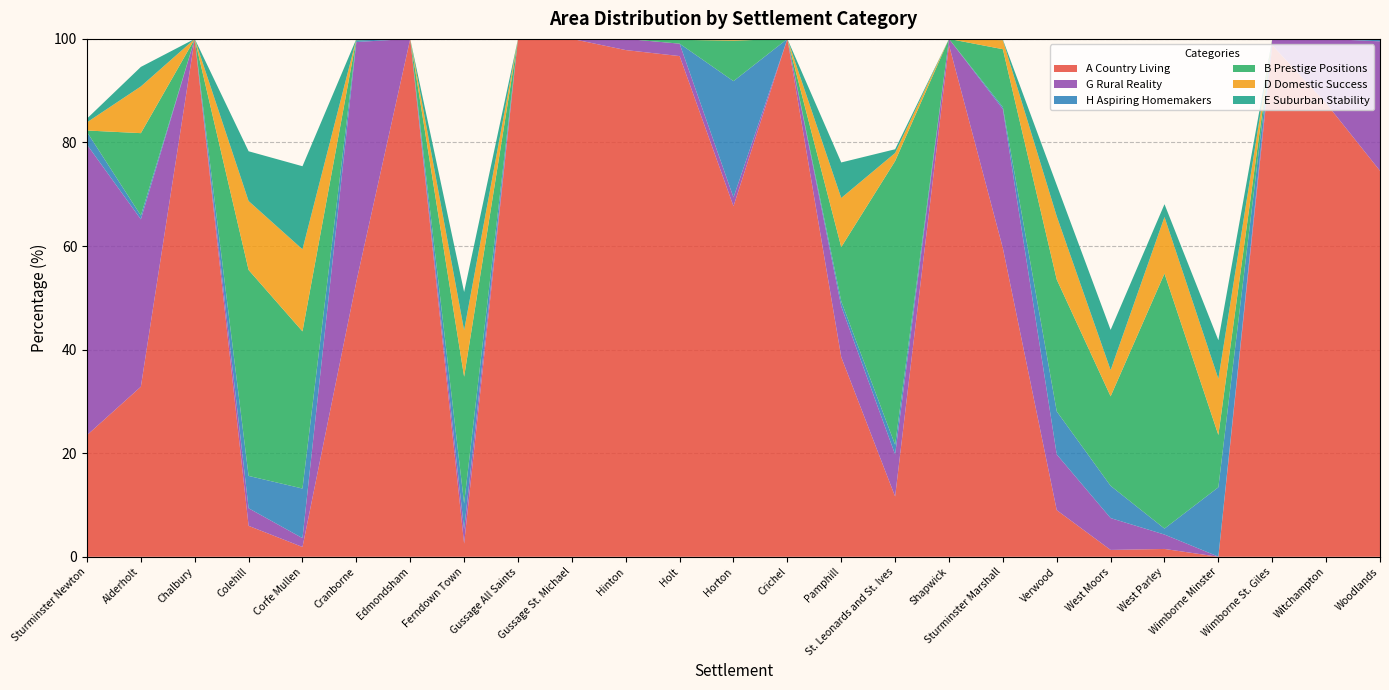

Reading right to left, transcribe all the data shown in this chart.

A Country Living: Woodlands=74.5	Witchampton=87.6	Wimborne St. Giles=98.8	Wimborne Minster=0.0	West Parley=1.5	West Moors=1.3	Verwood=9.0	Sturminster Marshall=59.6	Shapwick=98.8	St. Leonards and St. Ives=11.6	Pamphill=38.6	Crichel=100.0	Horton=67.7	Holt=96.7	Hinton=97.8	Gussage St. Michael=100.0	Gussage All Saints=100.0	Ferndown Town=2.5	Edmondsham=100.0	Cranborne=53.1	Corfe Mullen=1.9	Colehill=6.0	Chalbury=100.0	Alderholt=32.8	Sturminster Newton=23.5
G Rural Reality: Woodlands=25.0	Witchampton=12.4	Wimborne St. Giles=1.2	Wimborne Minster=0.0	West Parley=2.8	West Moors=6.2	Verwood=10.8	Sturminster Marshall=26.9	Shapwick=1.2	St. Leonards and St. Ives=8.1	Pamphill=9.8	Crichel=0.0	Horton=1.7	Holt=2.4	Hinton=2.2	Gussage St. Michael=0.0	Gussage All Saints=0.0	Ferndown Town=2.8	Edmondsham=0.0	Cranborne=46.3	Corfe Mullen=1.7	Colehill=3.4	Chalbury=0.0	Alderholt=32.3	Sturminster Newton=56.1
H Aspiring Homemakers: Woodlands=0.5	Witchampton=0.0	Wimborne St. Giles=0.0	Wimborne Minster=13.4	West Parley=1.1	West Moors=6.2	Verwood=8.3	Sturminster Marshall=0.4	Shapwick=0.0	St. Leonards and St. Ives=1.9	Pamphill=1.0	Crichel=0.0	Horton=22.4	Holt=0.0	Hinton=0.0	Gussage St. Michael=0.0	Gussage All Saints=0.0	Ferndown Town=5.0	Edmondsham=0.0	Cranborne=0.3	Corfe Mullen=9.6	Colehill=6.2	Chalbury=0.0	Alderholt=0.7	Sturminster Newton=2.4
B Prestige Positions: Woodlands=0.0	Witchampton=0.0	Wimborne St. Giles=0.0	Wimborne Minster=10.1	West Parley=49.2	West Moors=17.3	Verwood=25.5	Sturminster Marshall=11.2	Shapwick=0.0	St. Leonards and St. Ives=54.8	Pamphill=10.5	Crichel=0.0	Horton=7.8	Holt=0.7	Hinton=0.0	Gussage St. Michael=0.0	Gussage All Saints=0.0	Ferndown Town=24.5	Edmondsham=0.0	Cranborne=0.3	Corfe Mullen=30.3	Colehill=39.8	Chalbury=0.0	Alderholt=15.9	Sturminster Newton=0.3
D Domestic Success: Woodlands=0.0	Witchampton=0.0	Wimborne St. Giles=0.0	Wimborne Minster=10.9	West Parley=10.9	West Moors=5.1	Verwood=12.2	Sturminster Marshall=1.7	Shapwick=0.0	St. Leonards and St. Ives=1.6	Pamphill=9.5	Crichel=0.0	Horton=0.3	Holt=0.2	Hinton=0.0	Gussage St. Michael=0.0	Gussage All Saints=0.0	Ferndown Town=9.0	Edmondsham=0.0	Cranborne=0.0	Corfe Mullen=15.8	Colehill=13.3	Chalbury=0.0	Alderholt=9.0	Sturminster Newton=1.6
E Suburban Stability: Woodlands=0.0	Witchampton=0.0	Wimborne St. Giles=0.0	Wimborne Minster=7.4	West Parley=2.5	West Moors=7.8	Verwood=6.0	Sturminster Marshall=0.1	Shapwick=0.0	St. Leonards and St. Ives=0.7	Pamphill=6.9	Crichel=0.0	Horton=0.0	Holt=0.0	Hinton=0.0	Gussage St. Michael=0.0	Gussage All Saints=0.0	Ferndown Town=7.4	Edmondsham=0.0	Cranborne=0.0	Corfe Mullen=16.0	Colehill=9.6	Chalbury=0.0	Alderholt=3.8	Sturminster Newton=0.7